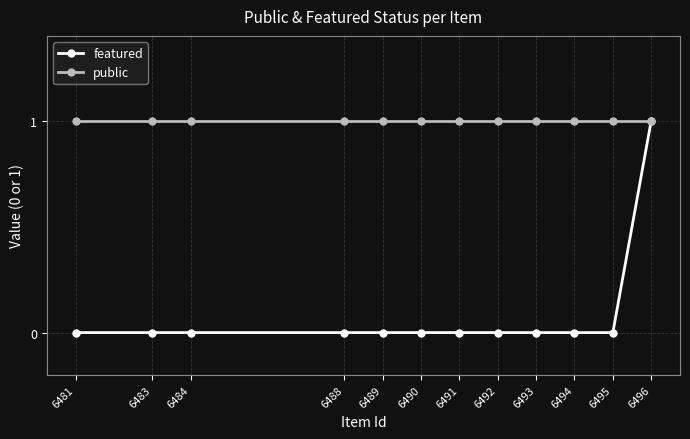

What is the value of the public point at the 3rd from the left?

1